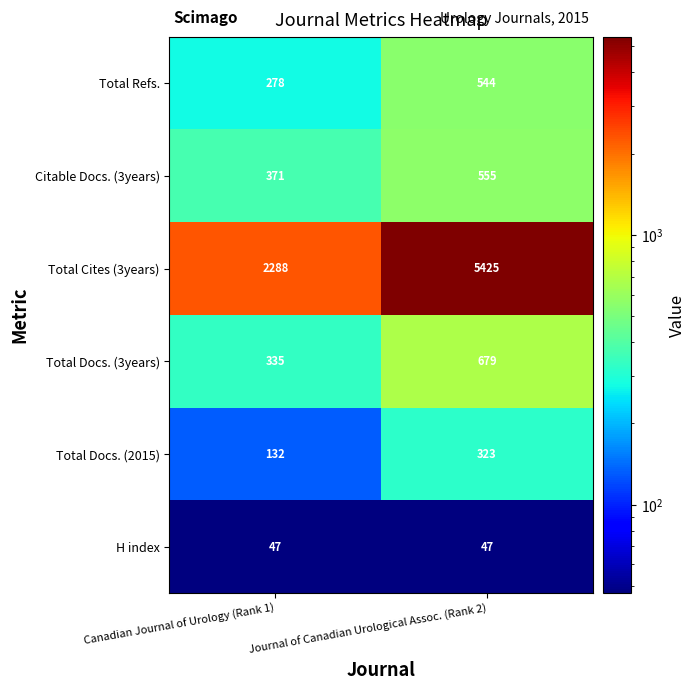

Which series has the largest total across all categories?

Total Cites (3years)